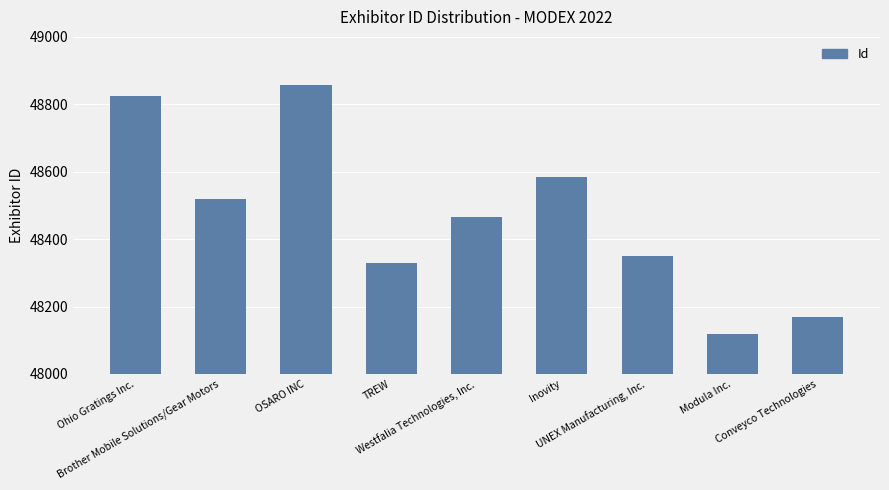

List the labels in order of value, largest first.

OSARO INC, Ohio Gratings Inc., Inovity, Brother Mobile Solutions/Gear Motors, Westfalia Technologies, Inc., UNEX Manufacturing, Inc., TREW, Conveyco Technologies, Modula Inc.